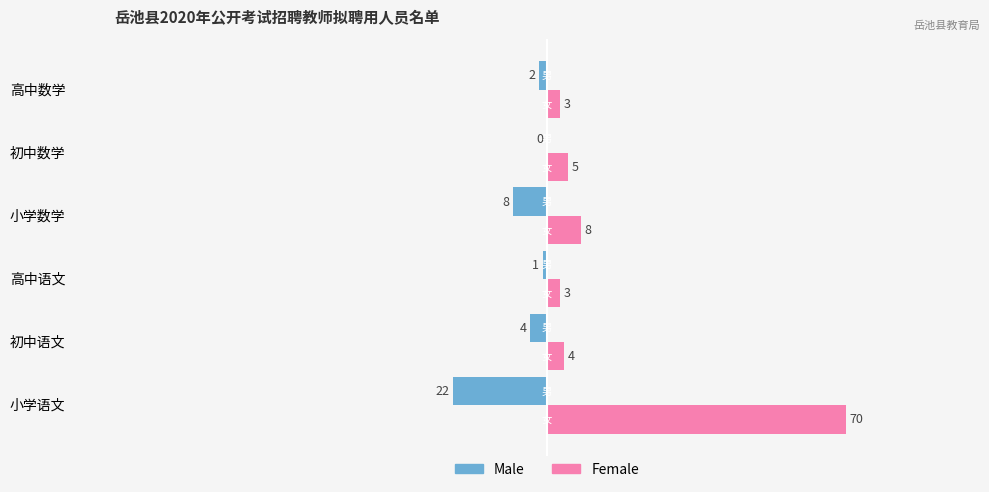

Is the value of Female at 高中语文 greater than the value of Male at 初中语文?

Yes